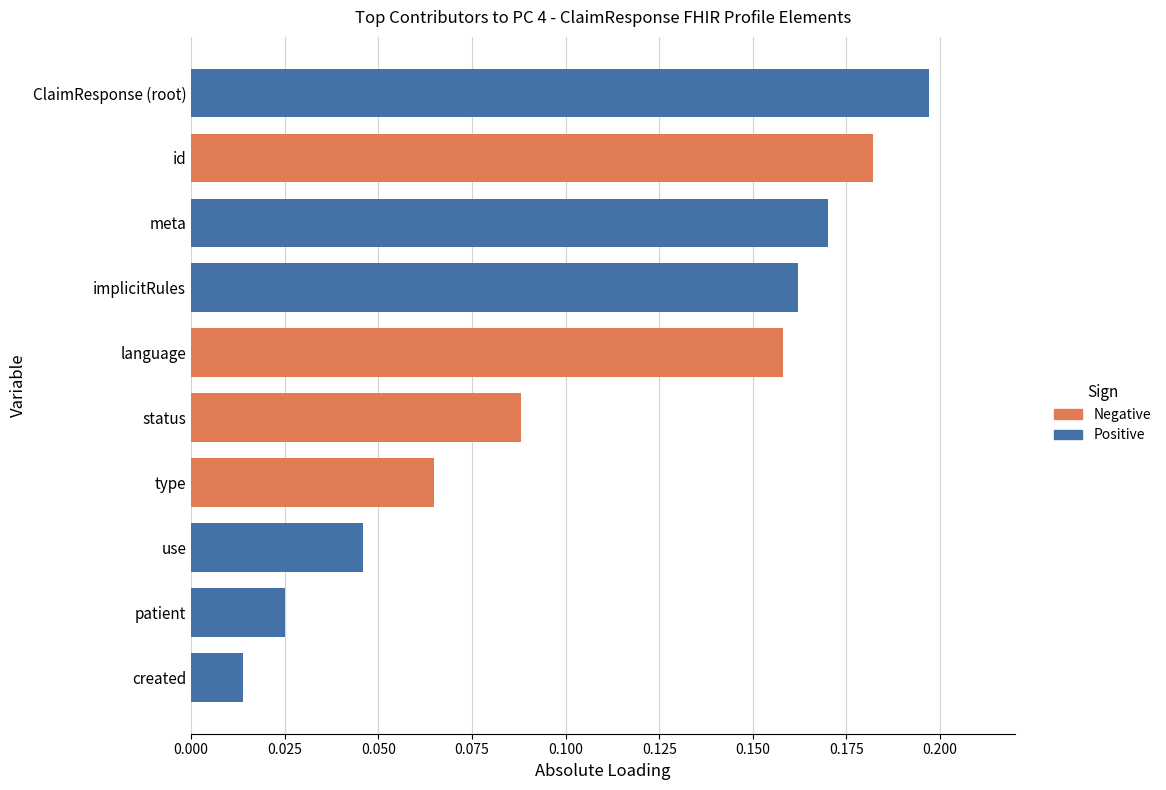

What is the difference between the maximum and minimum values in the Positive series?

0.2